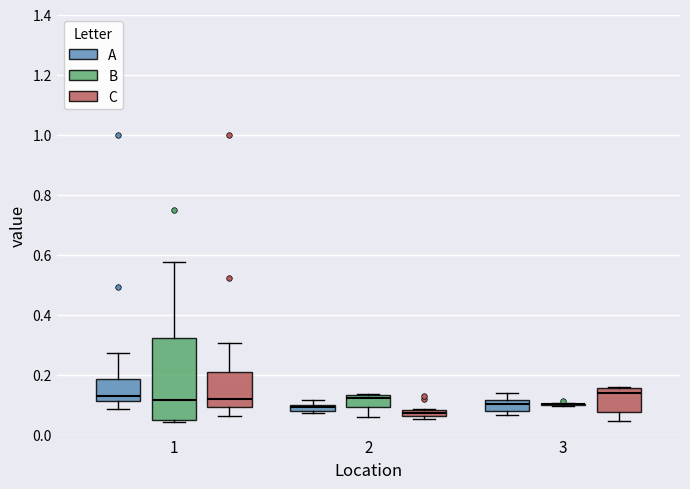

Where is the lower edge of the box for 2 (A) on the y-axis? The values are not printed on the chart, so give them approximately, as read against the axis.

0.08